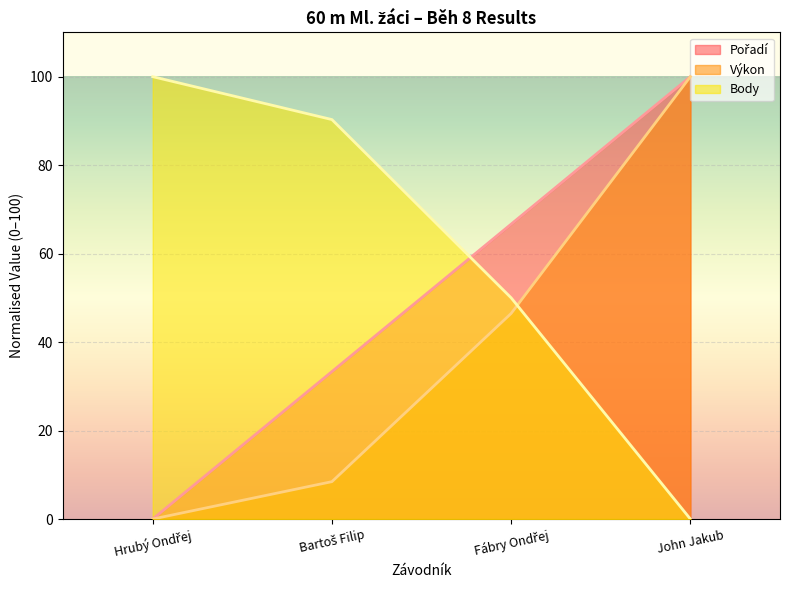

Reading left to right, extract all data points from this chart.

Pořadí (line): Hrubý Ondřej=0.0	Bartoš Filip=33.3	Fábry Ondřej=66.7	John Jakub=100.0
Výkon (line): Hrubý Ondřej=0.0	Bartoš Filip=8.5	Fábry Ondřej=46.5	John Jakub=100.0
Body (line): Hrubý Ondřej=100.0	Bartoš Filip=90.3	Fábry Ondřej=50.0	John Jakub=0.0